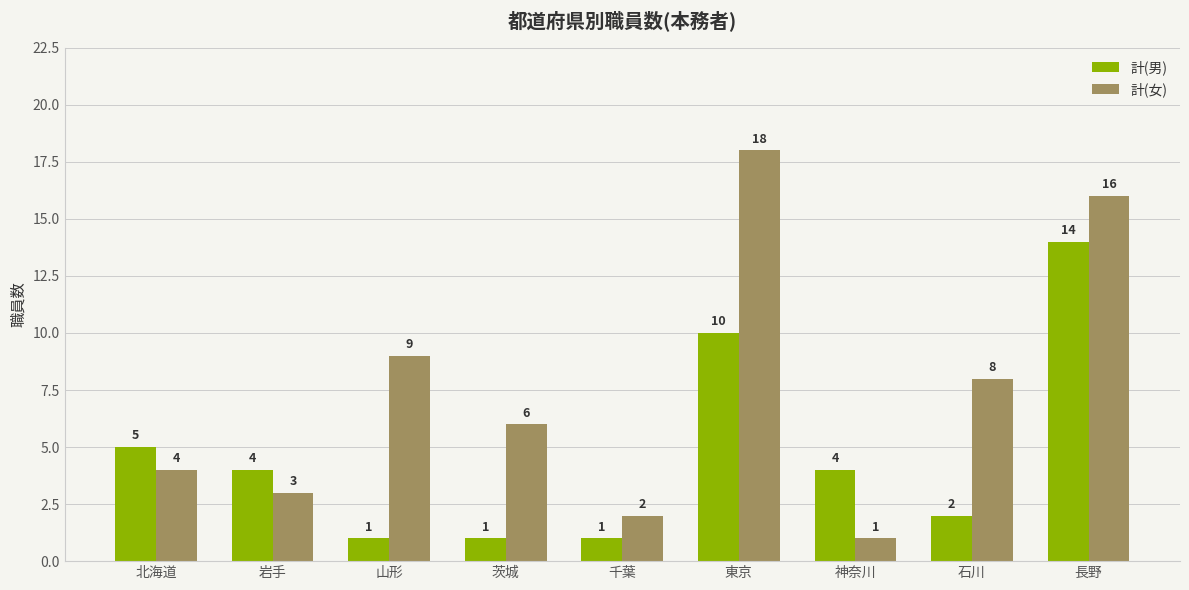

At which label does 計(女) first exceed 6?

山形